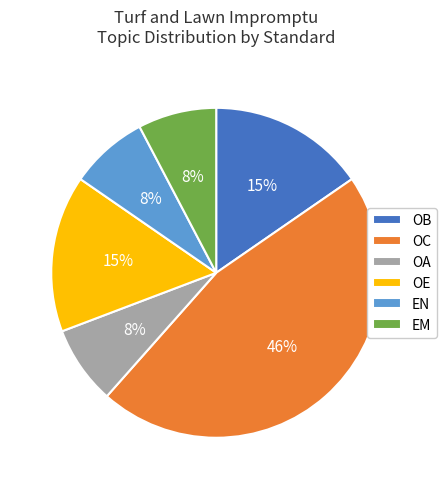

Is there any slice that represents more than half of the pie?

No